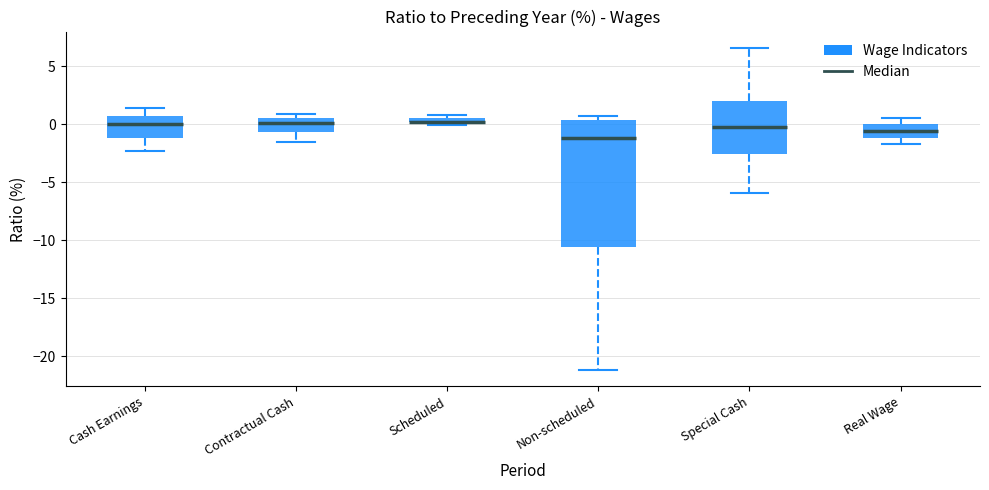

Comparing the boxes themselves (not the whiskers), which one is the tallest?

Non-scheduled